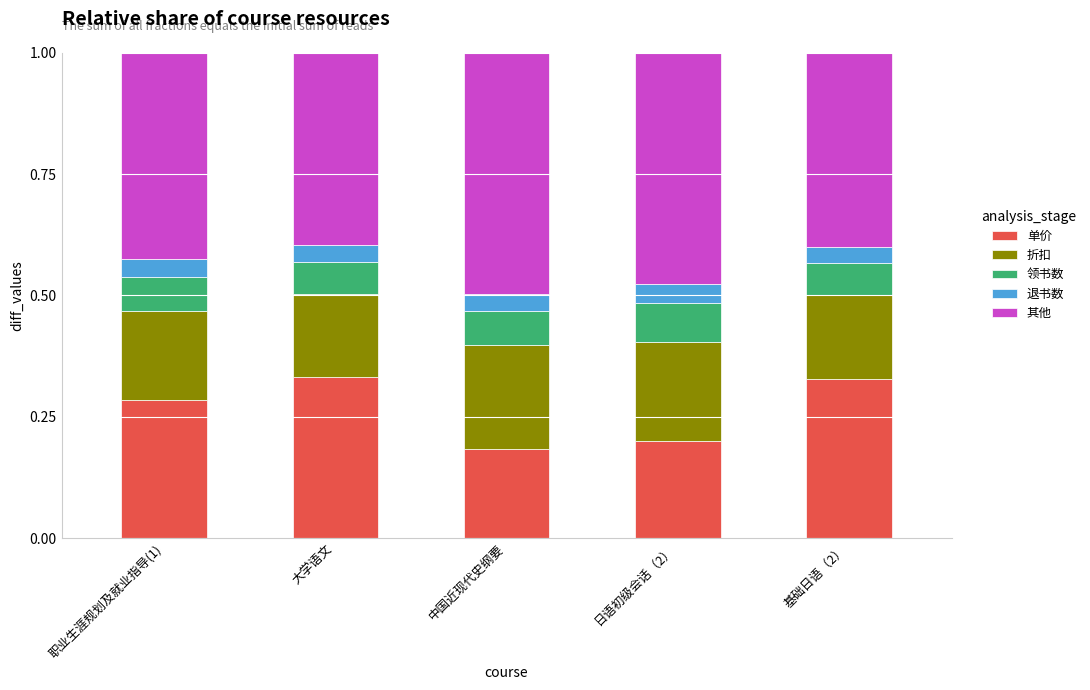

What is the total value across all series at 基础日语（2）?

1.0